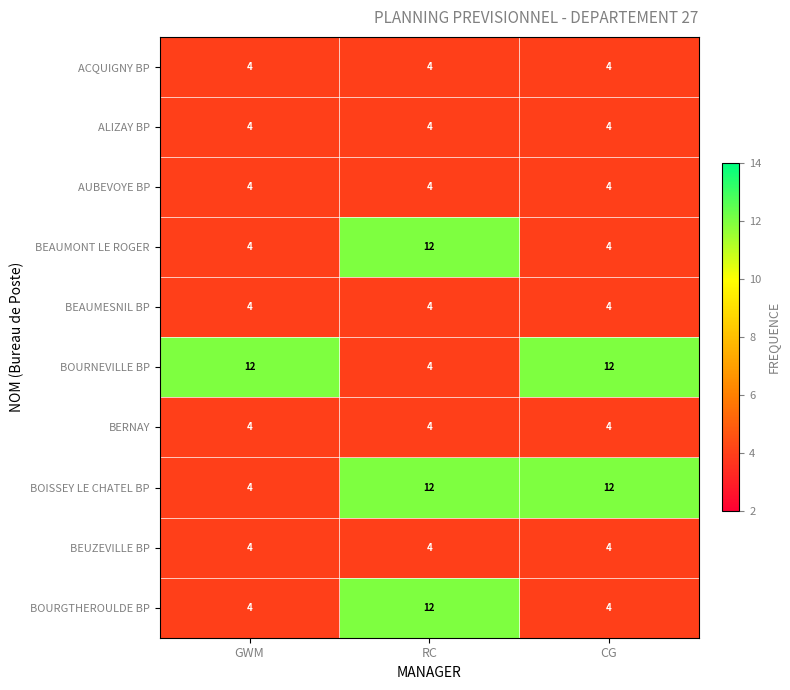

What is the approximate value of AUBEVOYE BP at GWM?

4